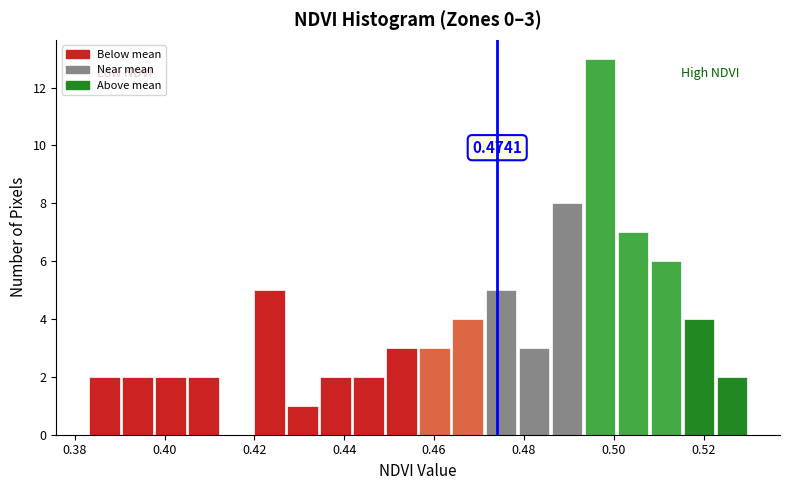

Around what value on the x-axis is the tallest bar? Give the approximate position of its centre, as read against the axis.

0.496